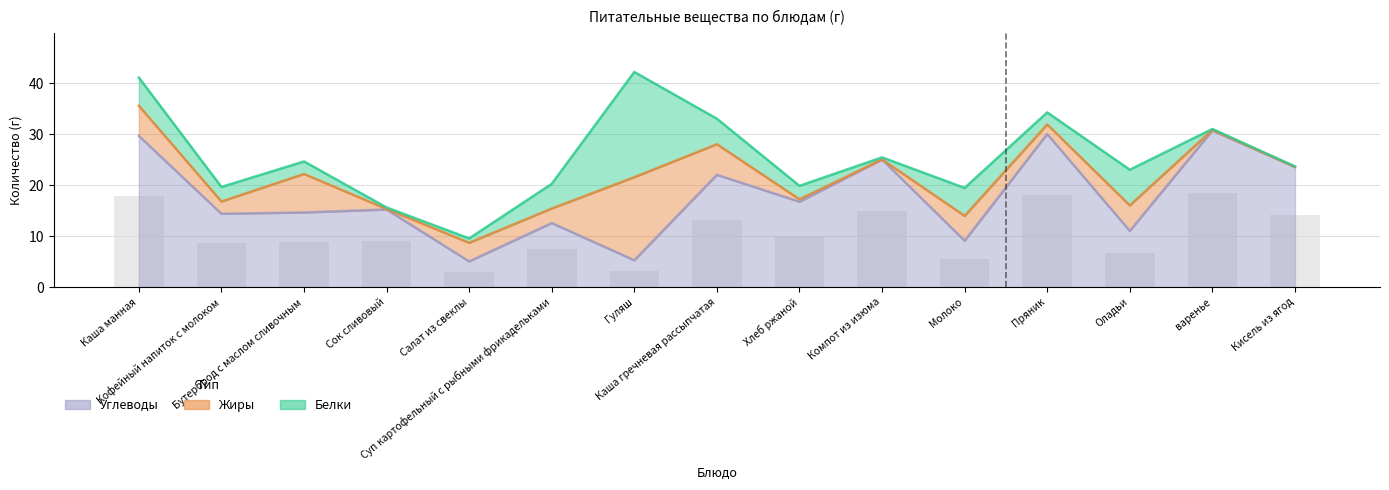

What is the label of the 12th bar from the right?

Сок сливовый